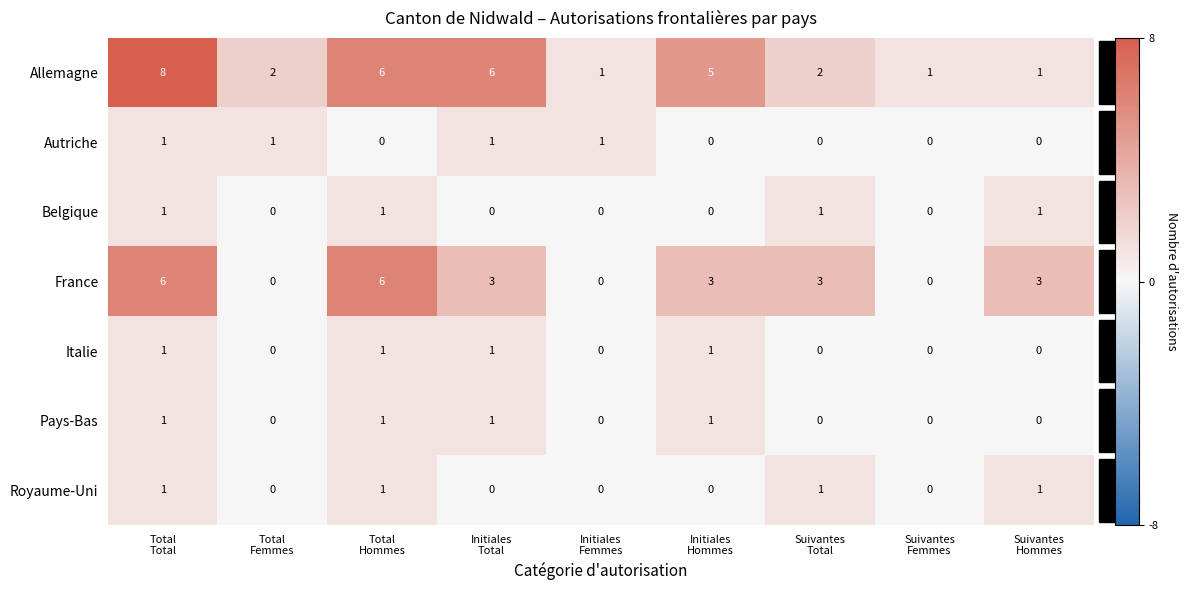

Which series has the widest spread of values?

Allemagne